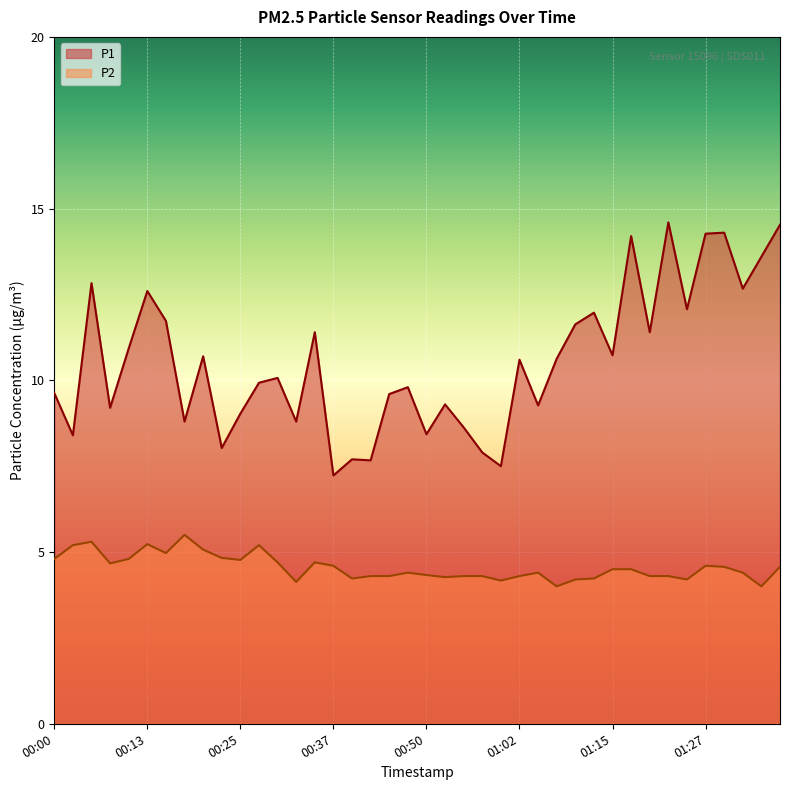

Reading left to right, extract all data points from this chart.

P1: 9.6	8.4	12.8	9.2	10.9	12.6	11.7	8.8	10.7	8.0	9.0	9.9	10.1	8.8	11.4	7.2	7.7	7.7	9.6	9.8	8.4	9.3	8.6	7.9	7.5	10.6	9.3	10.6	11.6	12.0	10.7	14.2	11.4	14.6	12.1	14.3	14.3	12.7	13.6	14.5
P2: 4.8	5.2	5.3	4.7	4.8	5.2	5.0	5.5	5.1	4.8	4.8	5.2	4.7	4.1	4.7	4.6	4.2	4.3	4.3	4.4	4.3	4.3	4.3	4.3	4.2	4.3	4.4	4.0	4.2	4.2	4.5	4.5	4.3	4.3	4.2	4.6	4.6	4.4	4.0	4.6